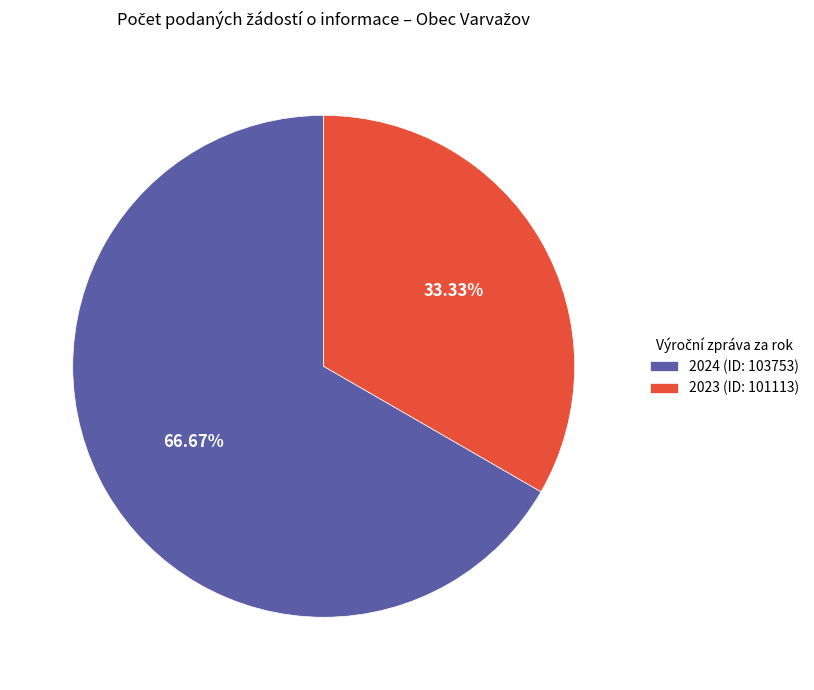

Which slice represents more than half of the pie?

2024 (ID: 103753)